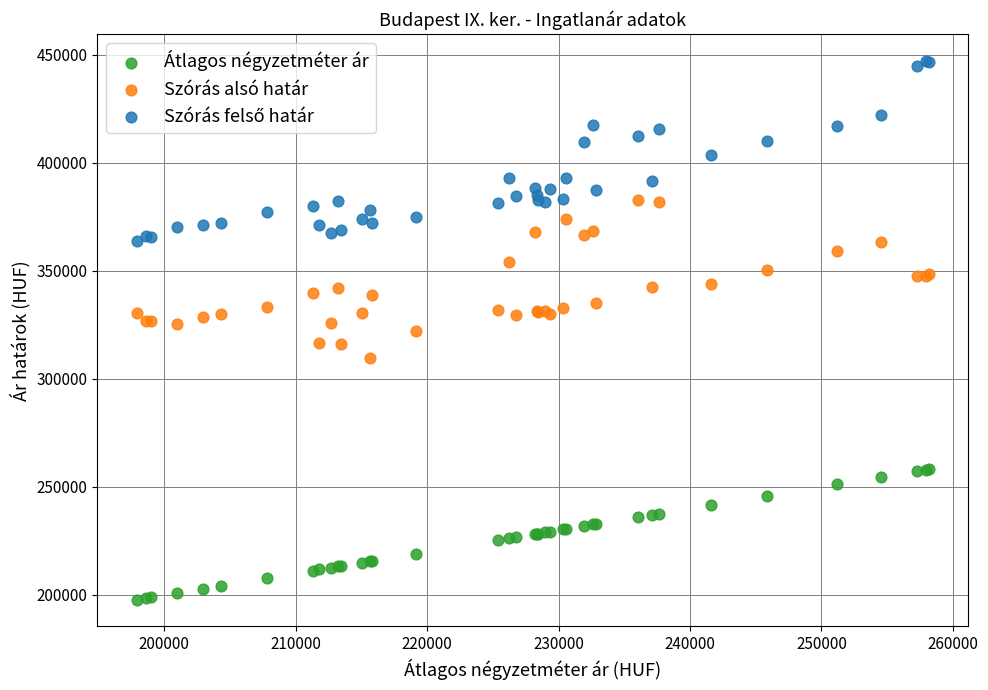

What is the X range (max minus min) for the scatter plot?

60272